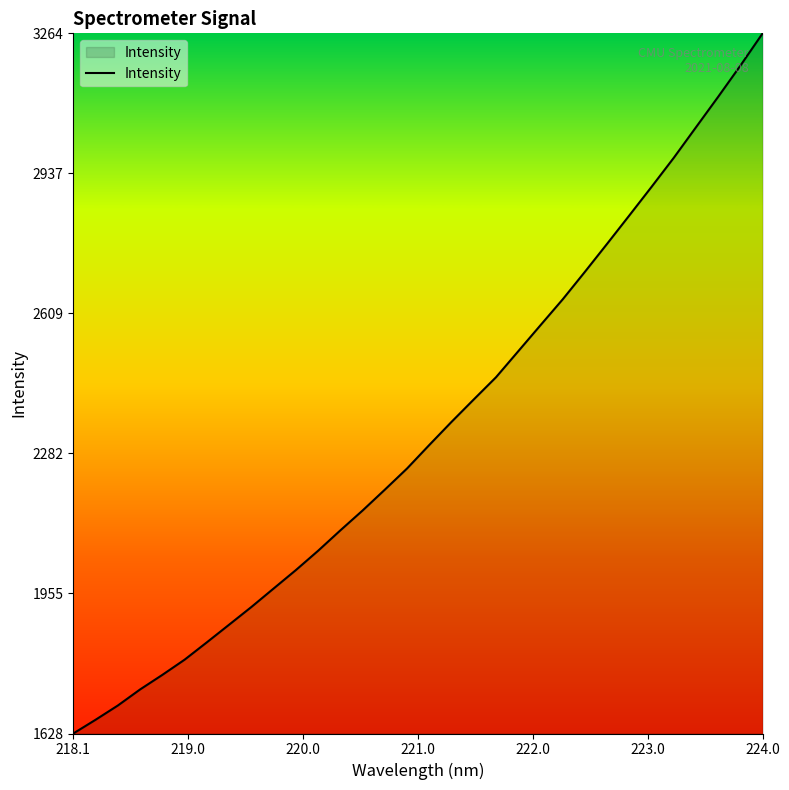

True or false: the data has more than 2 interior local peaks.

False